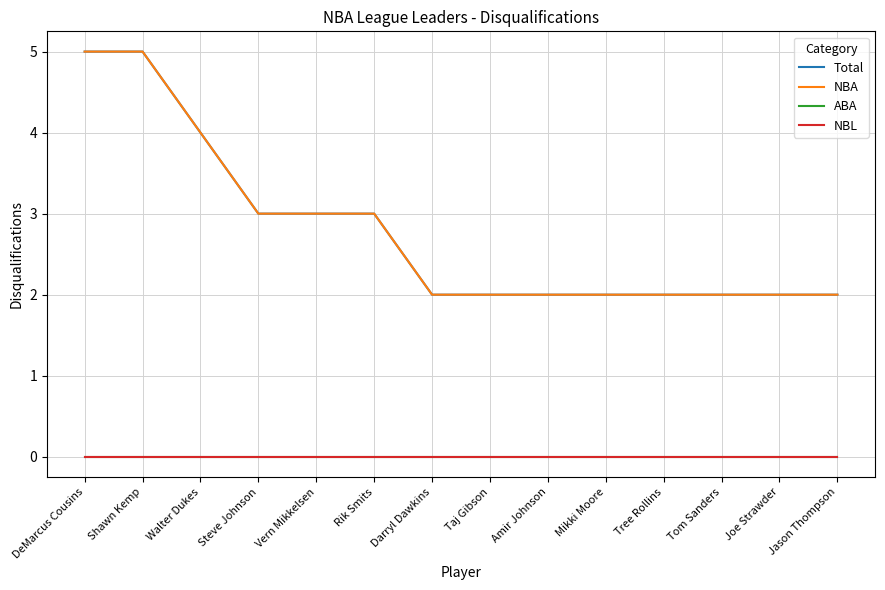

Is this an area chart (filled region under the line)?

No